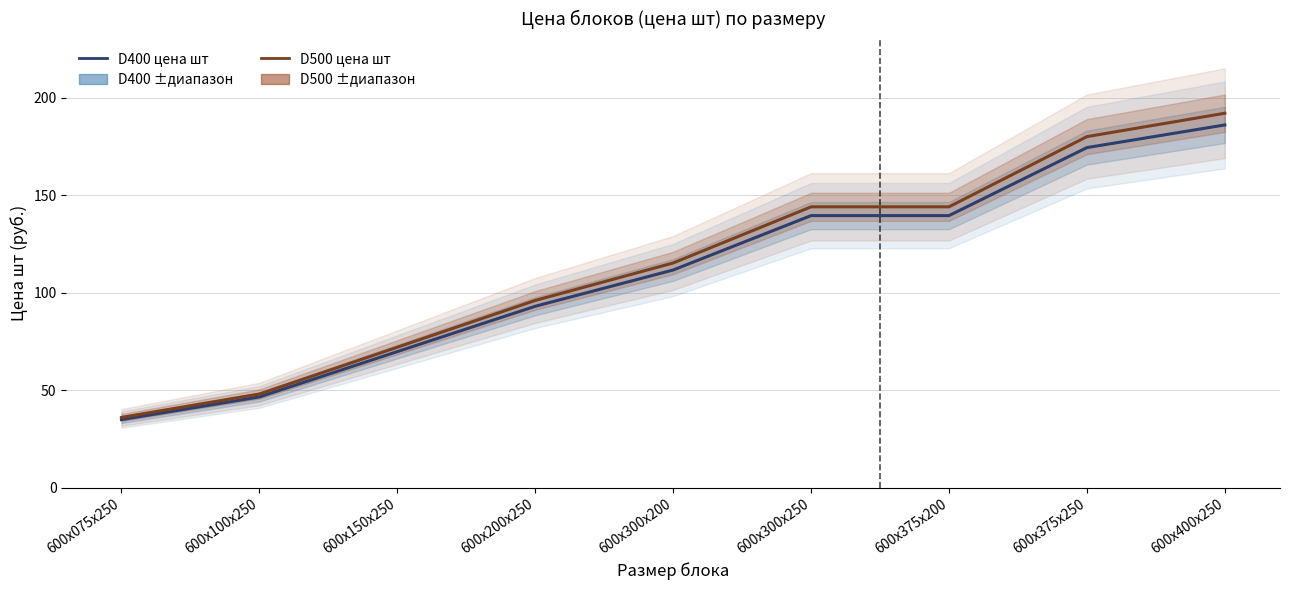

Which has a higher value, 600х300х200 or 600х150х250?

600х300х200